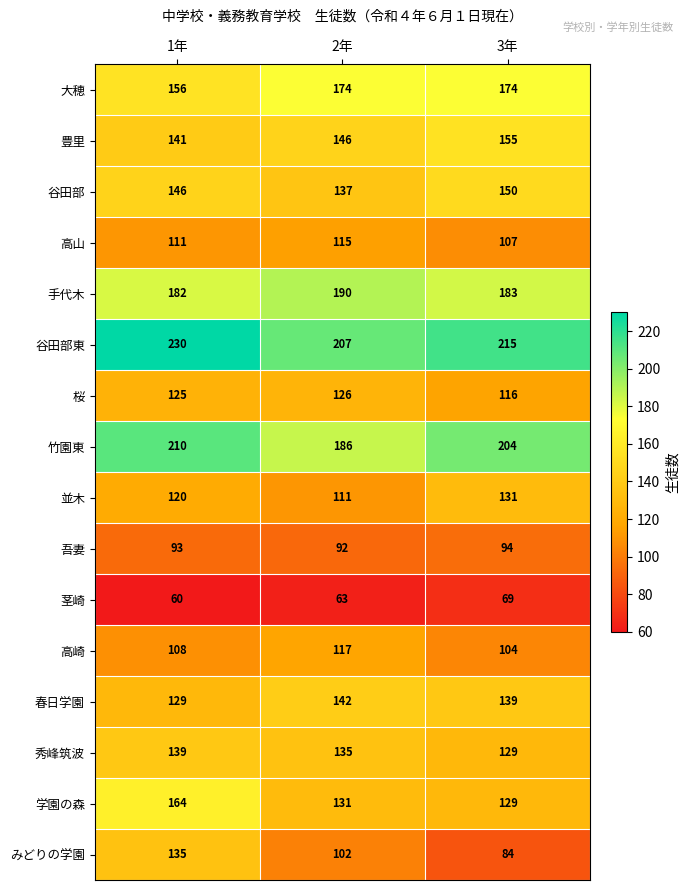

What is the difference between the highest and lowest values at 3年?

146